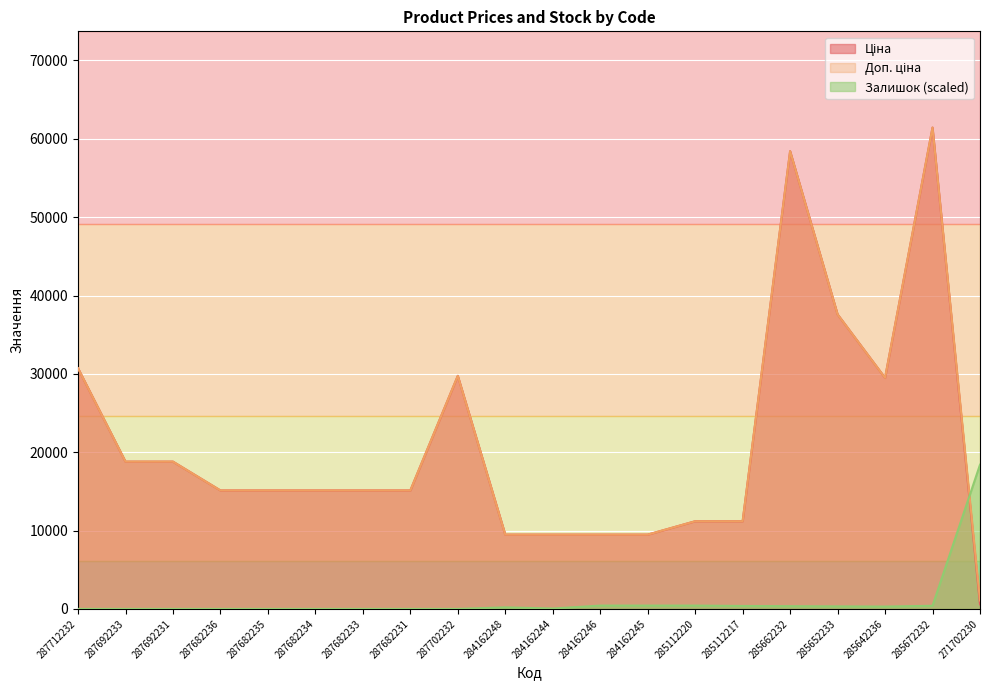

After their last crossing, which series has the higher values: Доп. ціна or Залишок?

Залишок